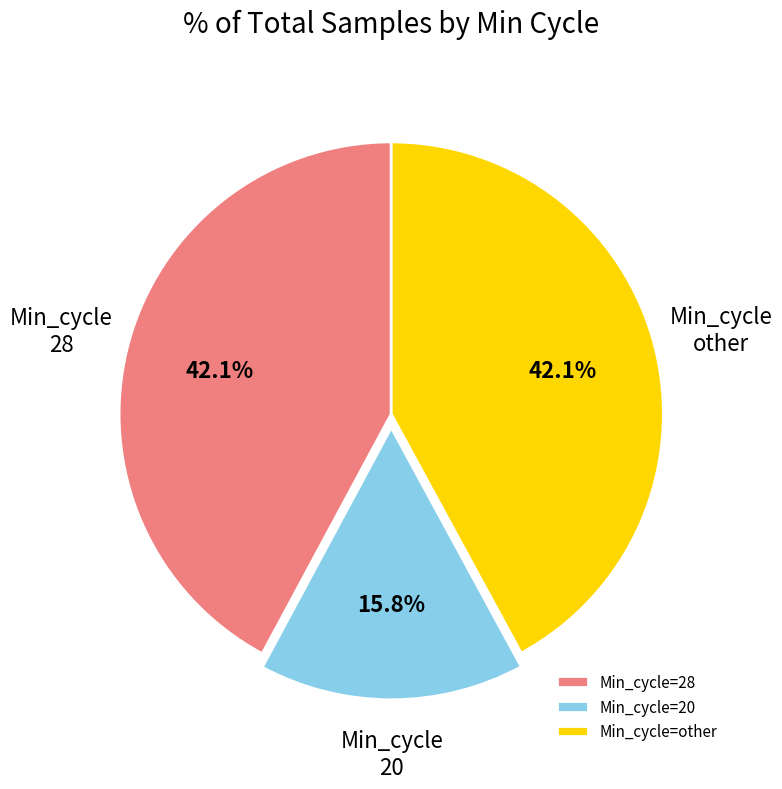

How many segments does this pie chart have?

3